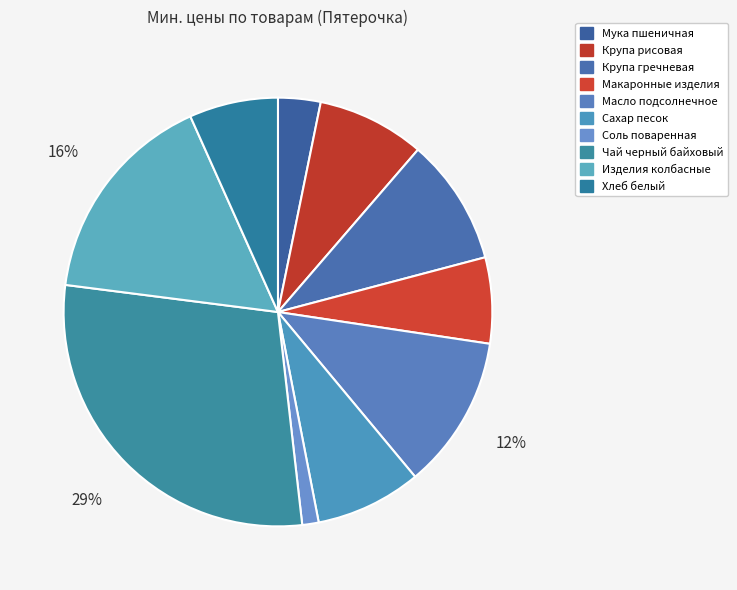

How many segments does this pie chart have?

10